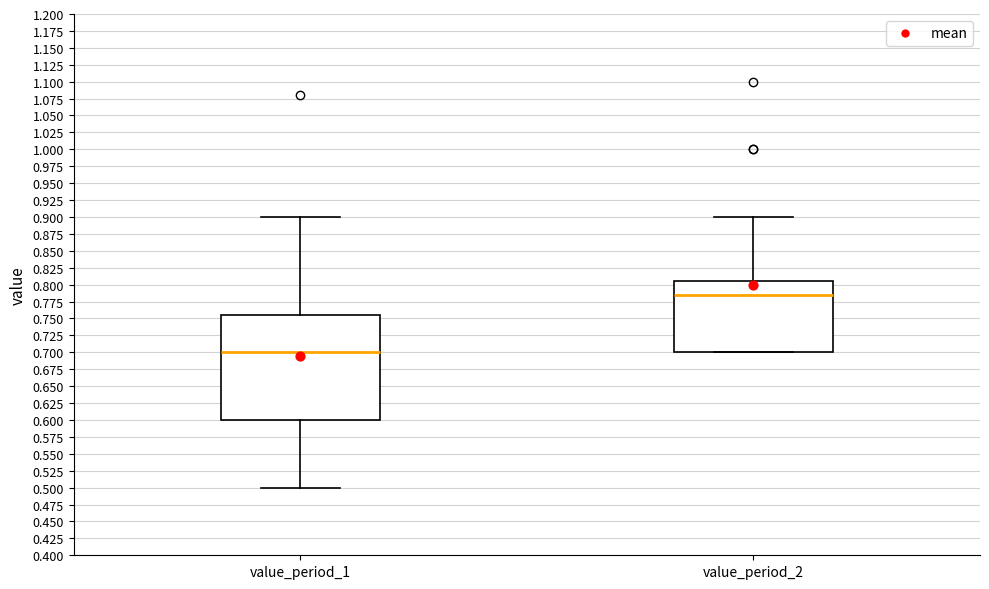

Reading left to right, read every box against the y-axis: the position of its median line, the range the box covers, and the ends of its whiskers. The values are not printed on the chart, so give them approximately, as read against the axis.

value_period_1: median 0.700, box 0.600 to 0.755, whiskers 0.500 to 0.900
value_period_2: median 0.785, box 0.700 to 0.805, whiskers 0.700 to 0.900